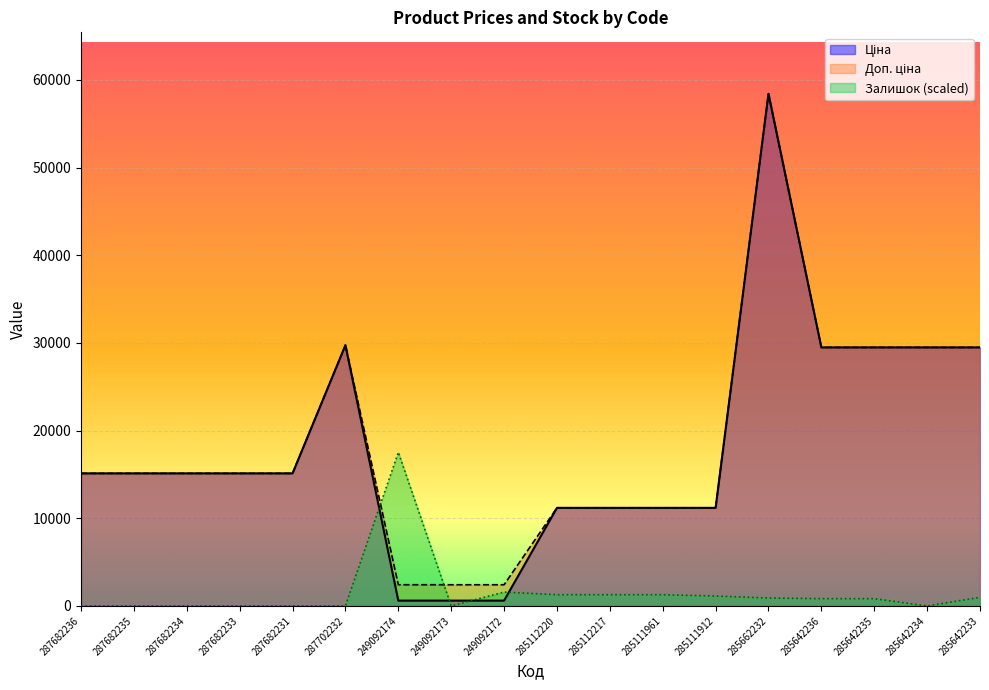

The value of Залишок at 287702232 is 8488.7. True or false?

False